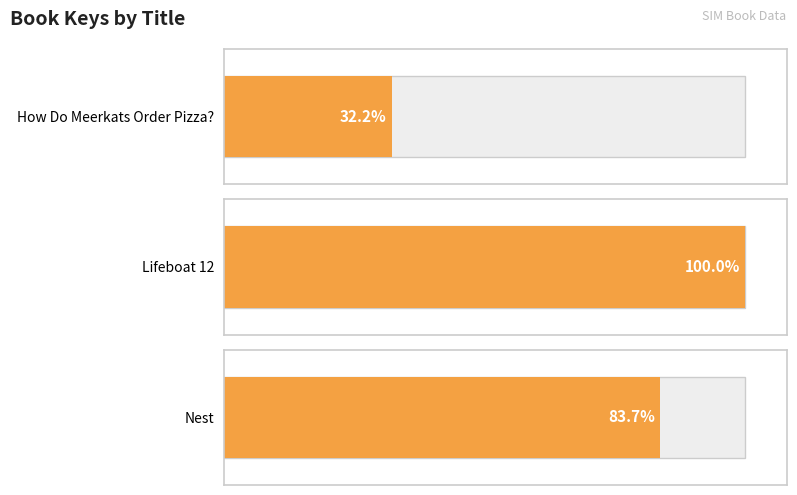

What position from the left is How Do Meerkats Order Pizza??

1